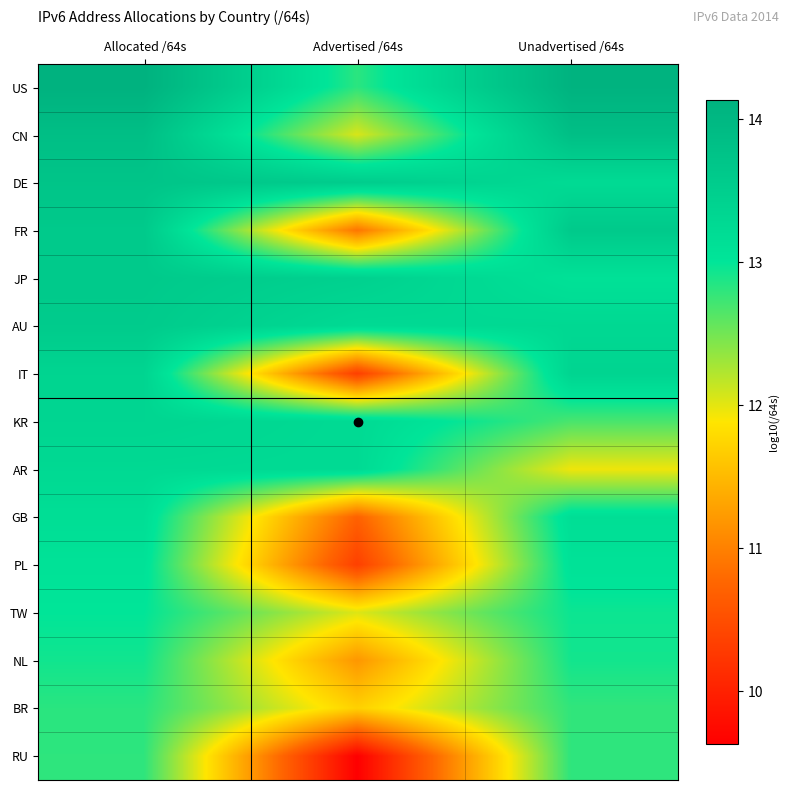

Which series has the widest spread of values?

RU